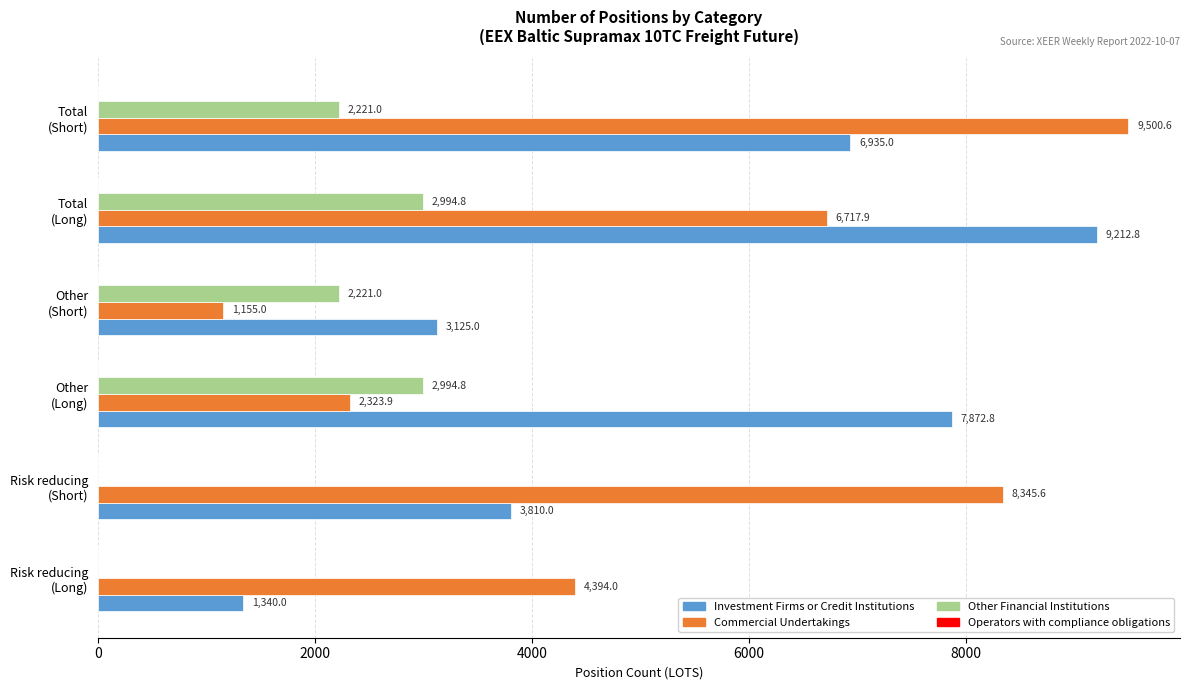

Which series has the largest total across all categories?

Commercial Undertakings